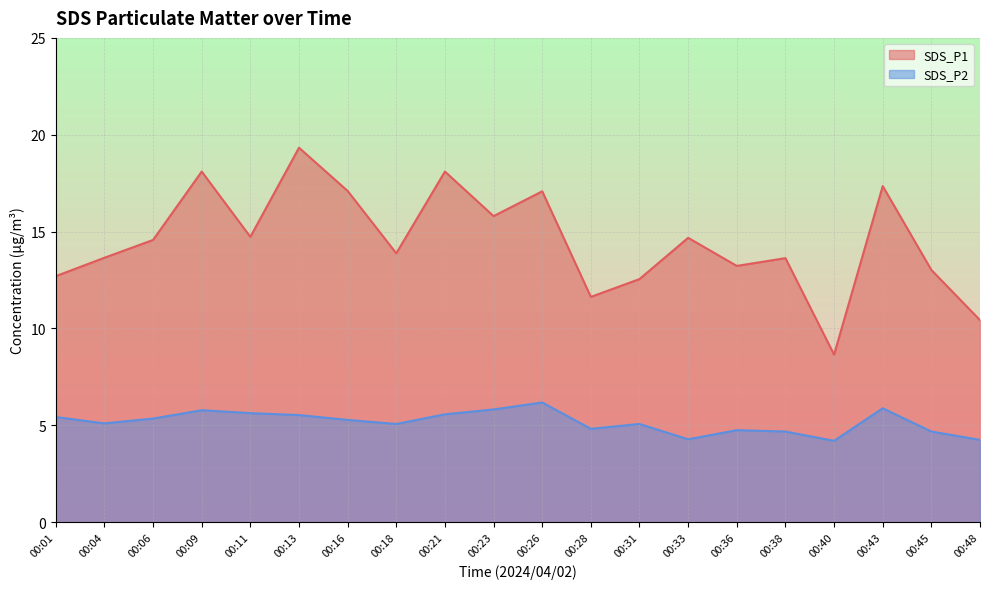

What is the difference between the highest and lowest values at 00:33?

10.4